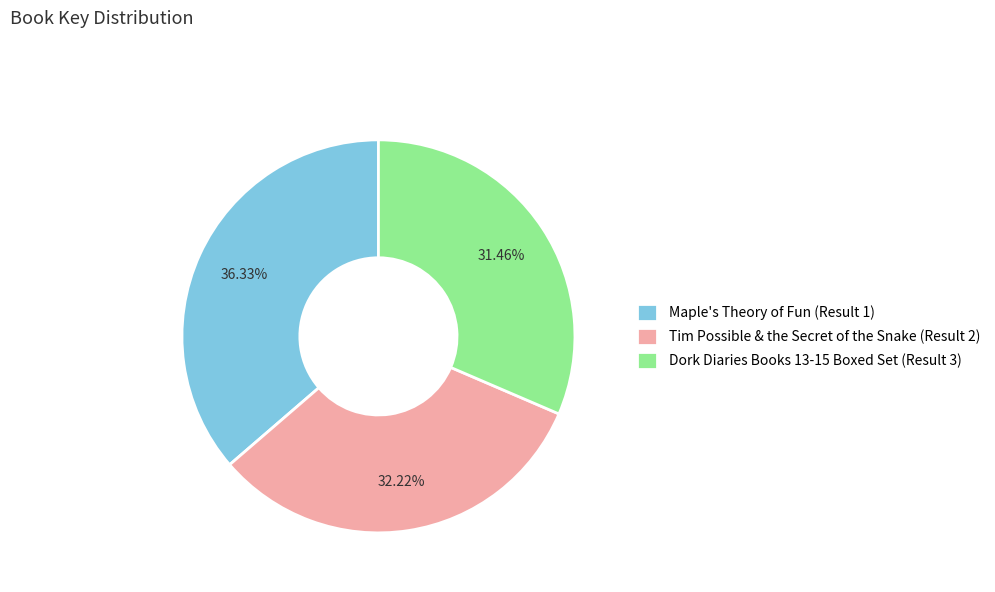

Which slice is the smallest?

Dork Diaries Books 13-15 Boxed Set (Result 3)